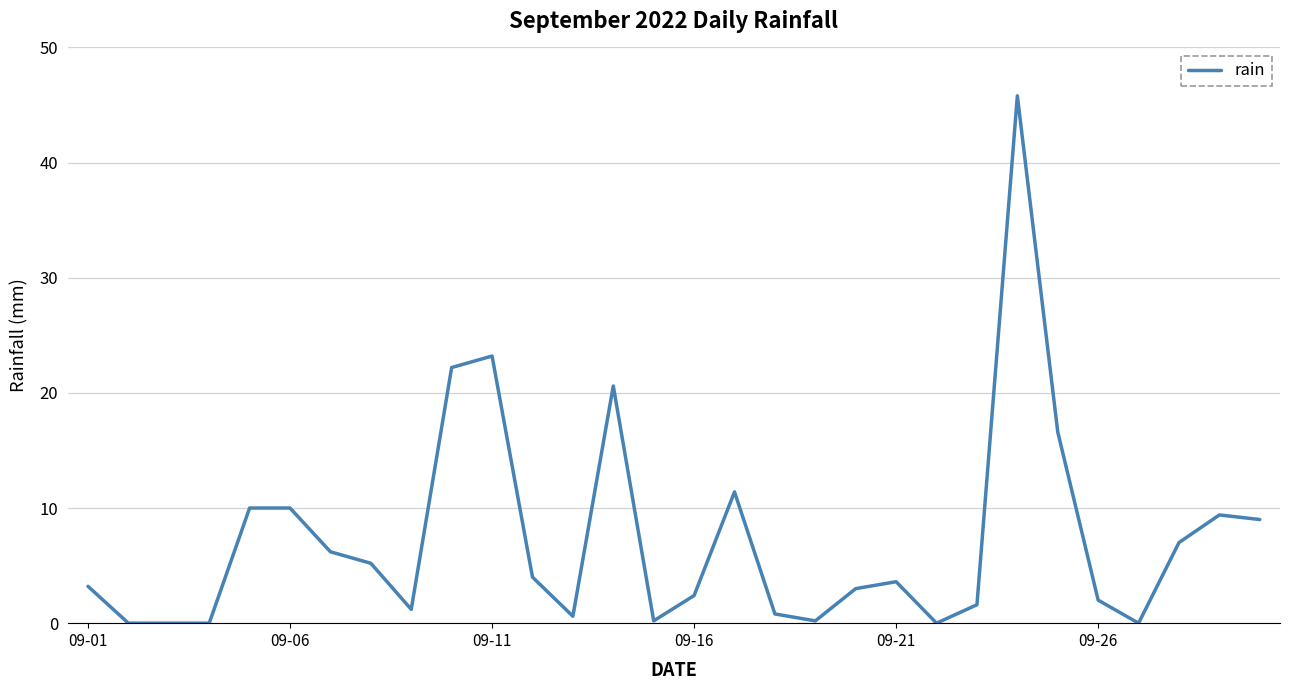

What is the greatest value displayed?

45.8